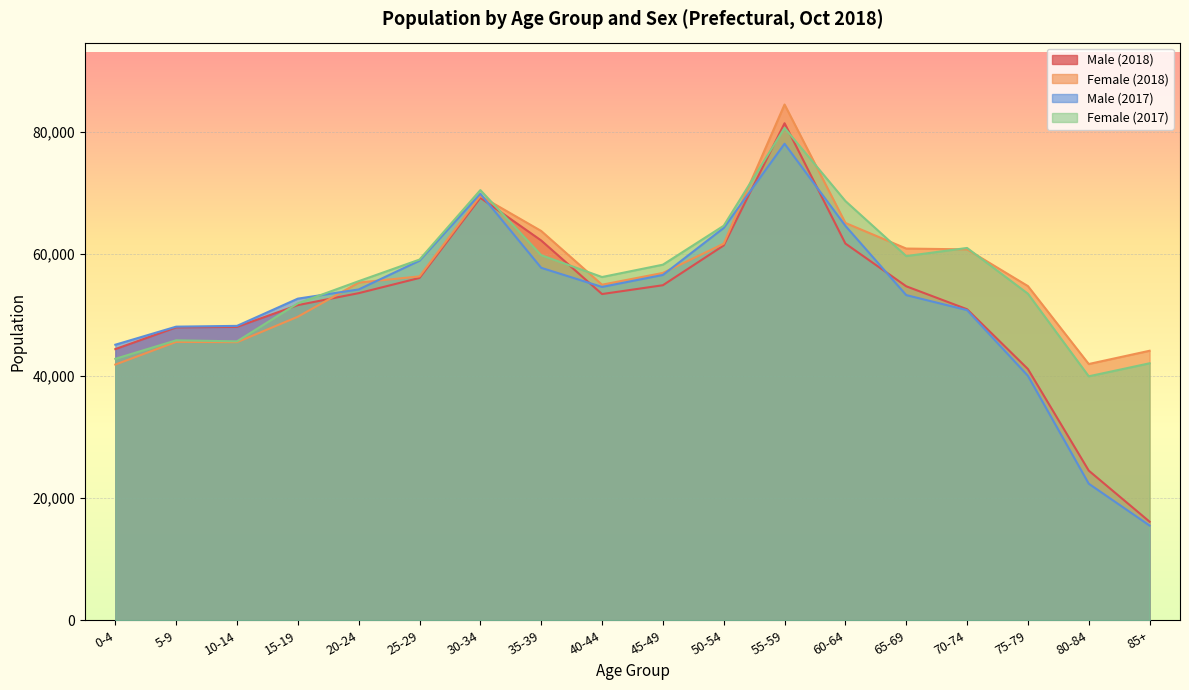

At which label is Female (2017) closest to 60290?

35-39